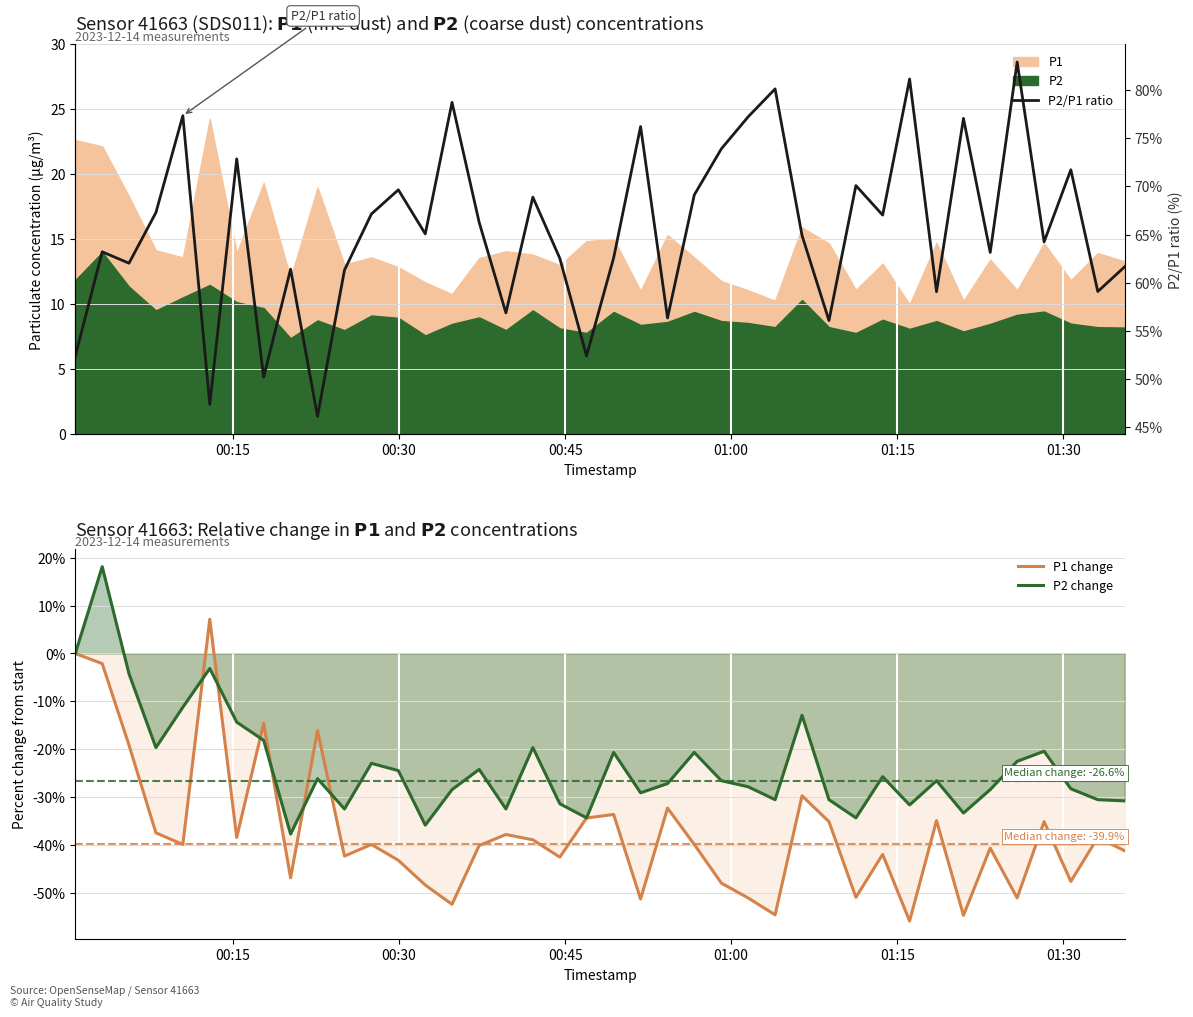

What is the highest value of the P2/P1 ratio series?

82.9